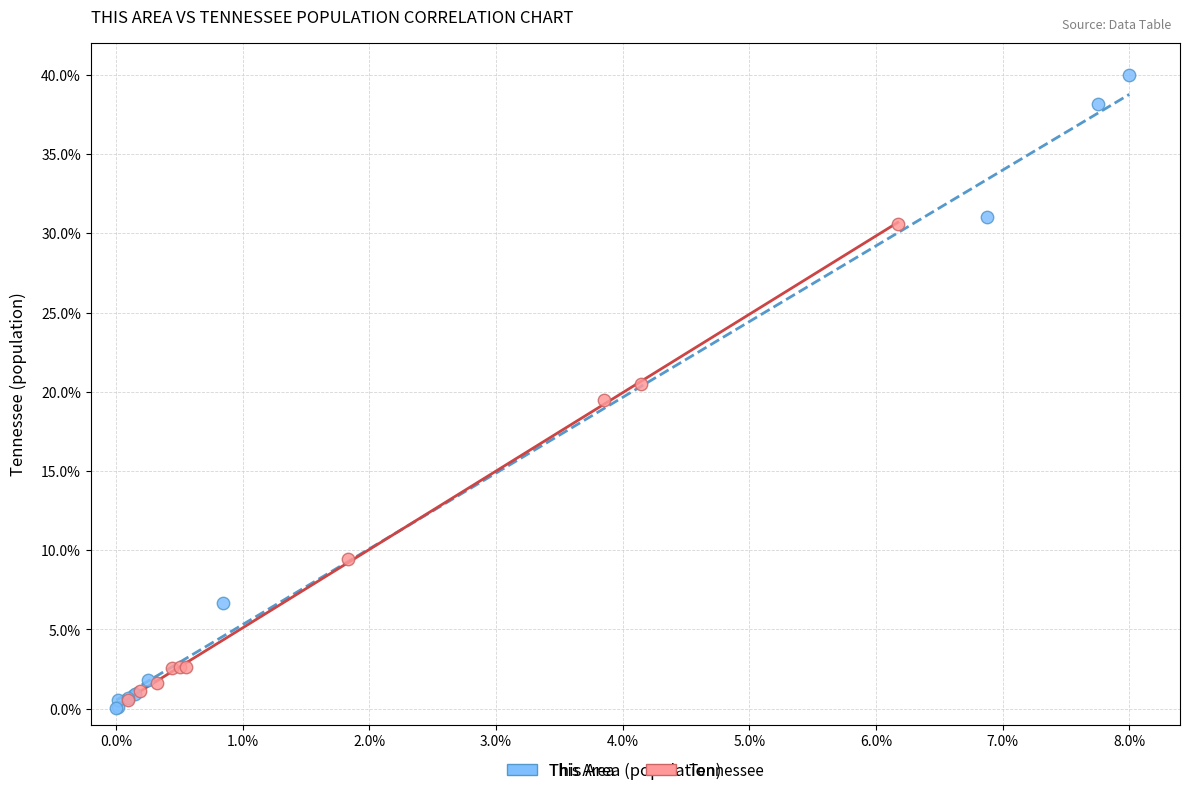

Which series has the widest spread of Y values?

This Area